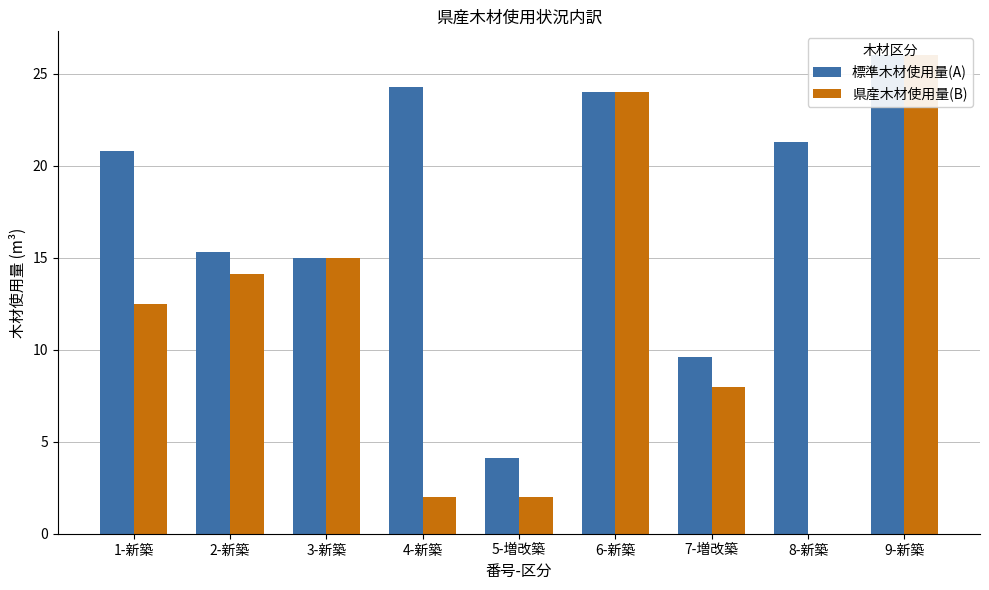

What is the highest value of the 県産木材使用量(B) series?

26.0